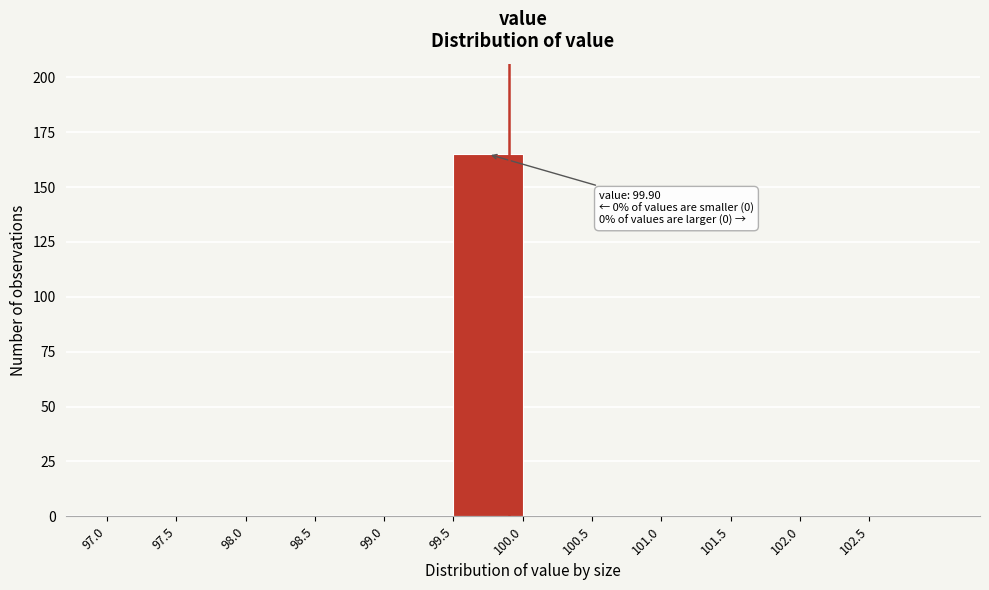

Over which range of the x-axis is the bar tallest?

99.5 to 100.0